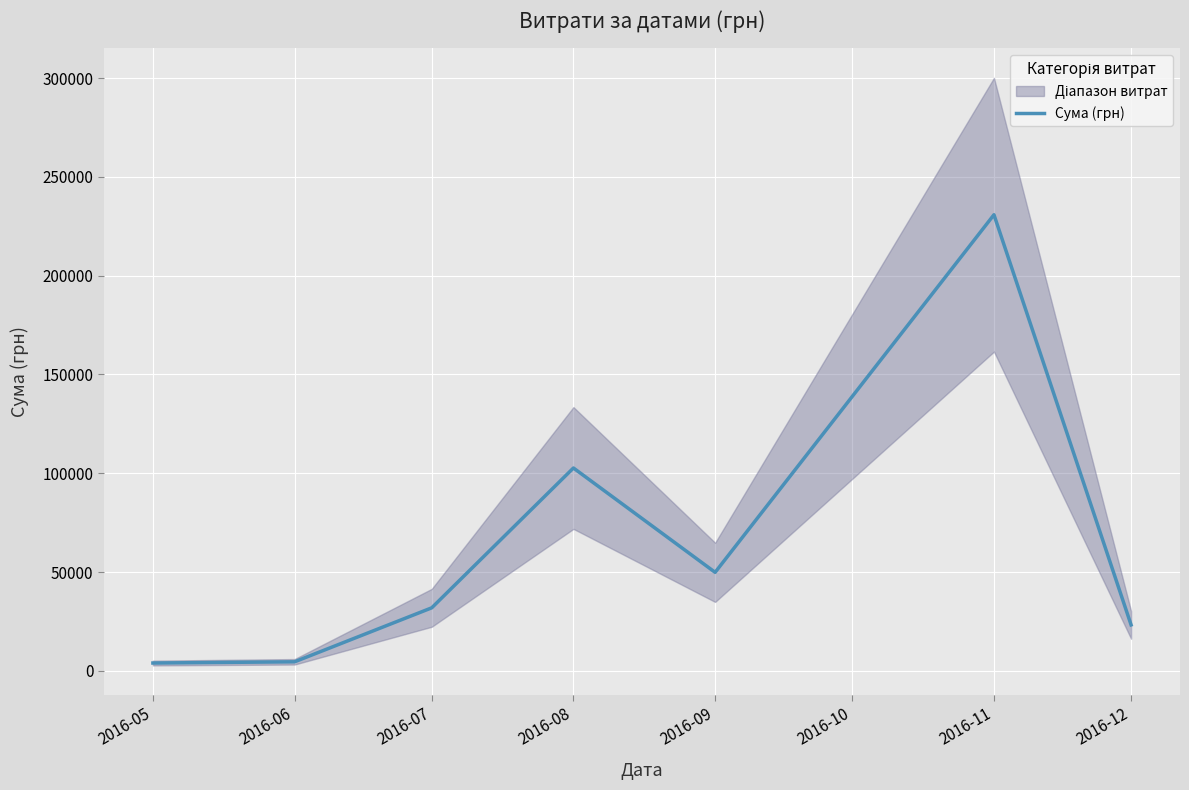

Does the chart display data point markers on the line(s)?

No